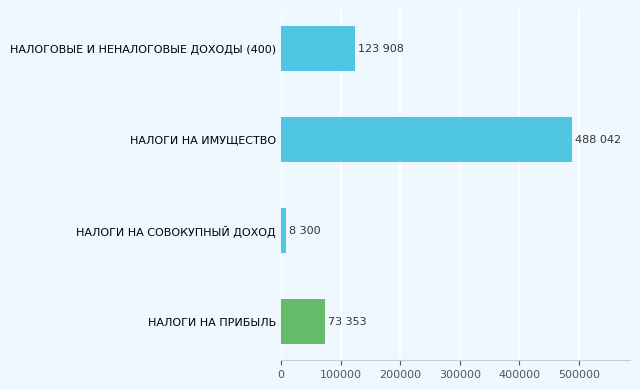

True or false: the data shows 114388.3 at НАЛОГИ НА ИМУЩЕСТВО.

False